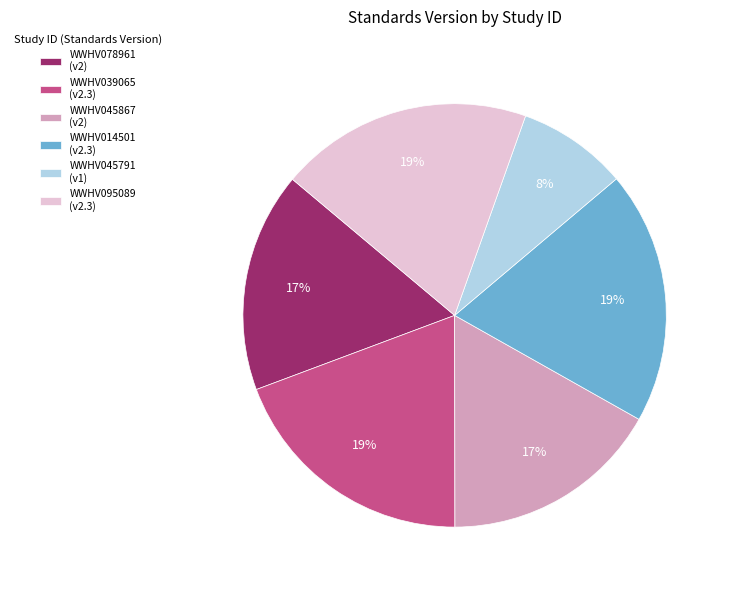

Does WWHV078961 account for over 50% of the chart?

No